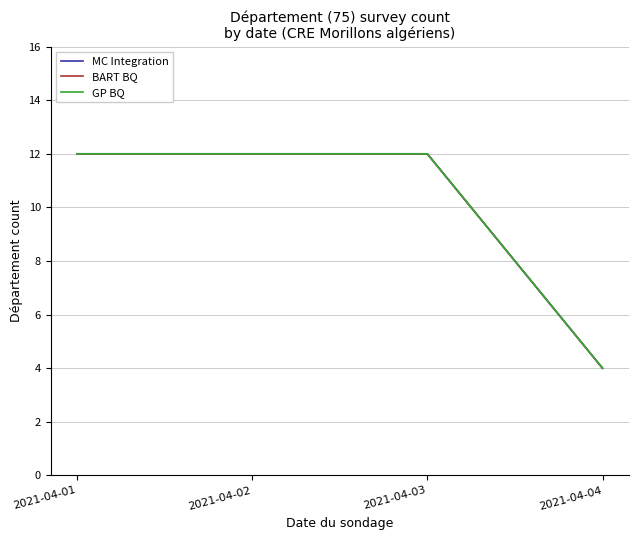

What is the value of the MC Integration point at the 4th from the left?

4